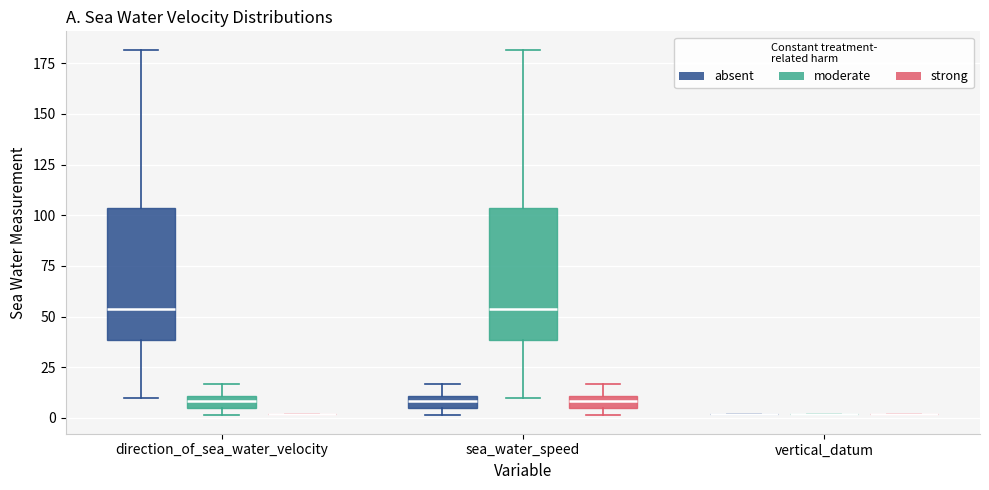

Where is the upper edge of the box for sea_water_speed (absent) on the y-axis? The values are not printed on the chart, so give them approximately, as read against the axis.

10